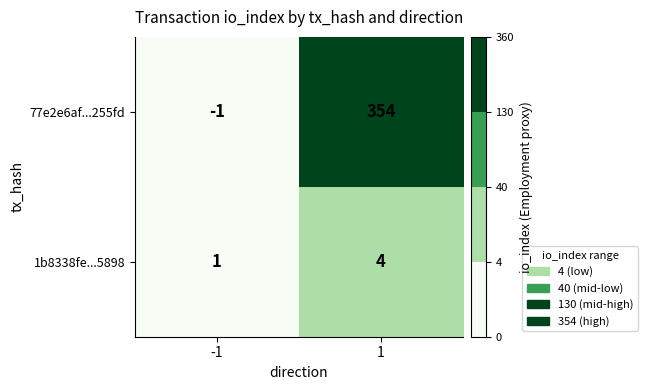

Rank the series by their maximum value, from highest to lowest.

77e2e6af...255fd, 1b8338fe...5898